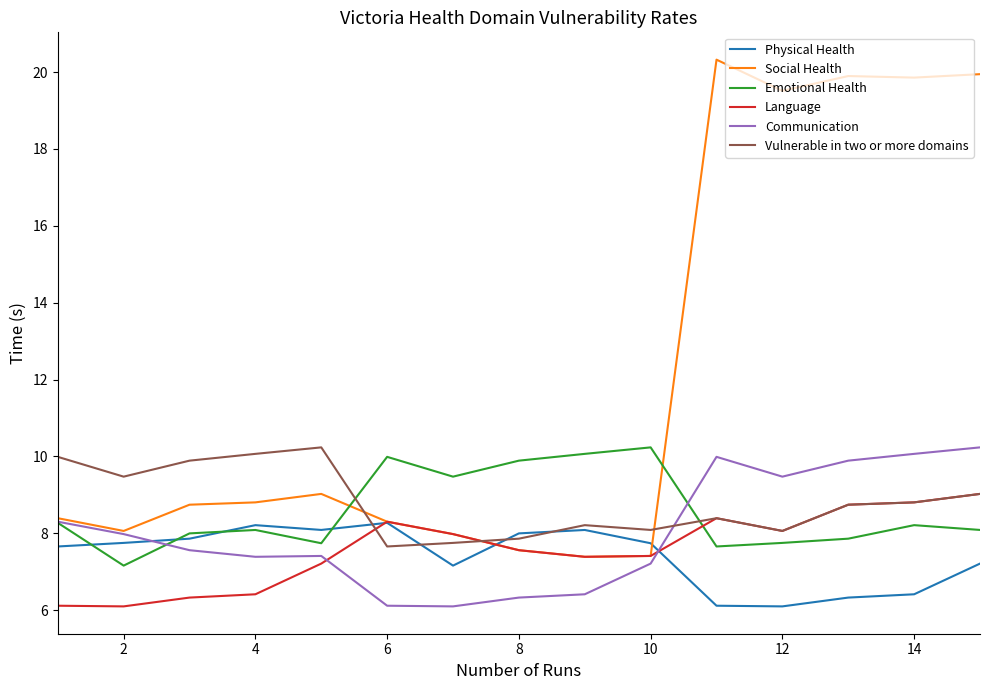

Count the number of data series in this chart.

6